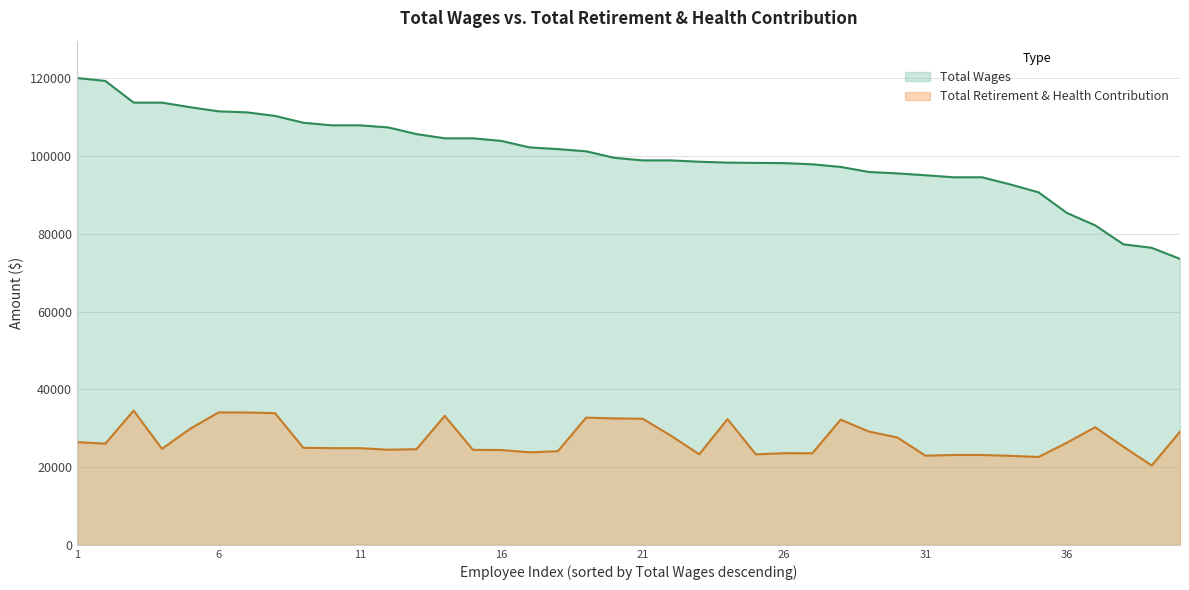

True or false: Total Wages and Total Retirement & Health Contribution cross at least once.

False